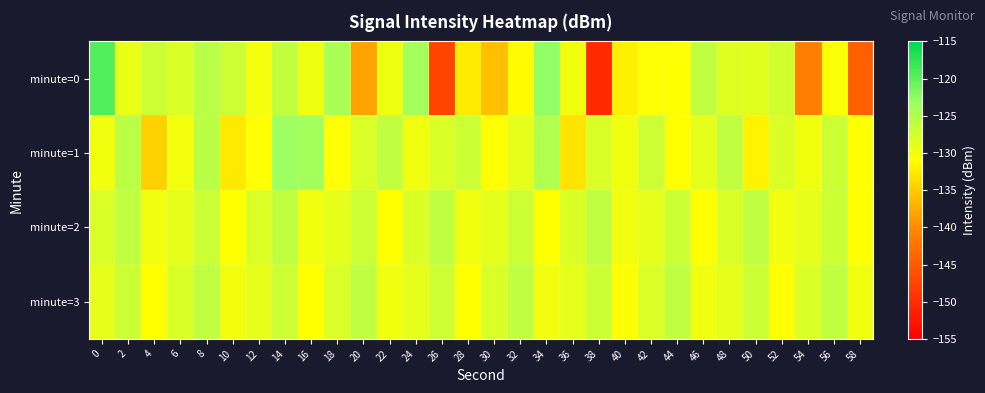

How many data points does each series have?

30